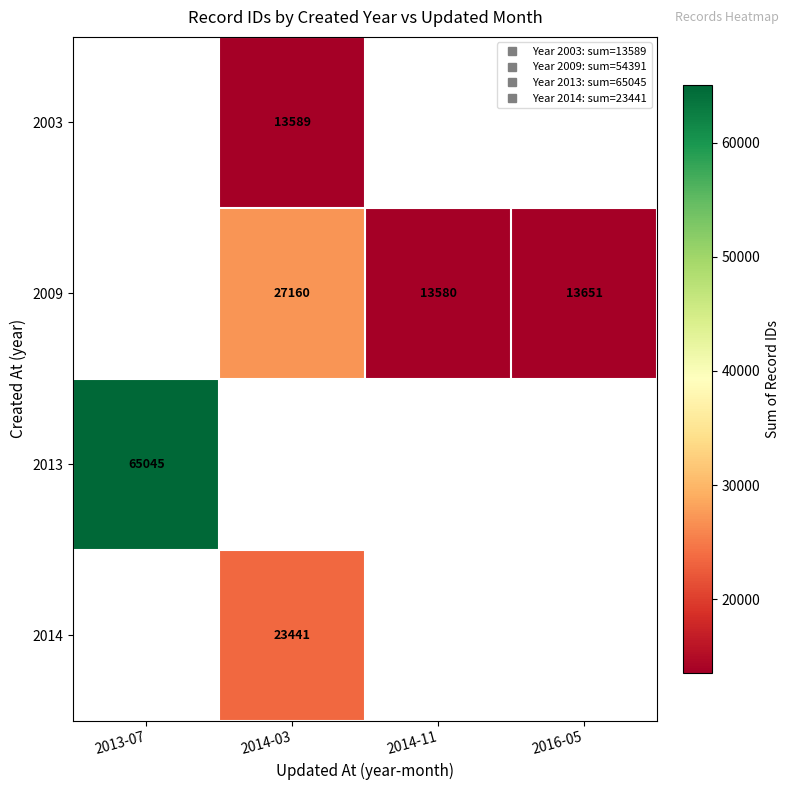

Between 2014-03 and 2016-05, which series saw the biggest shift?

2009